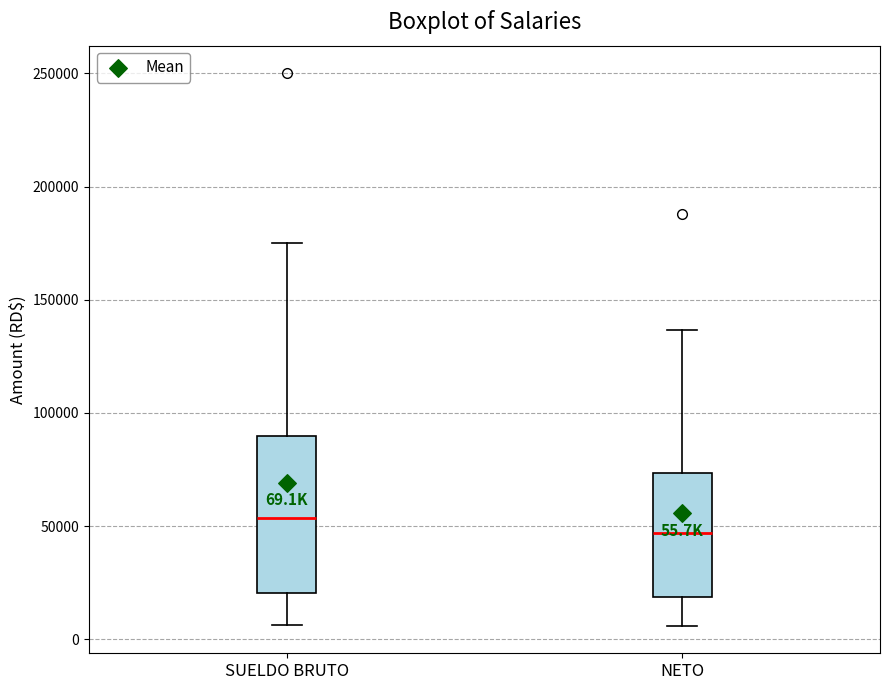

Comparing the boxes themselves (not the whiskers), which one is the tallest?

SUELDO BRUTO